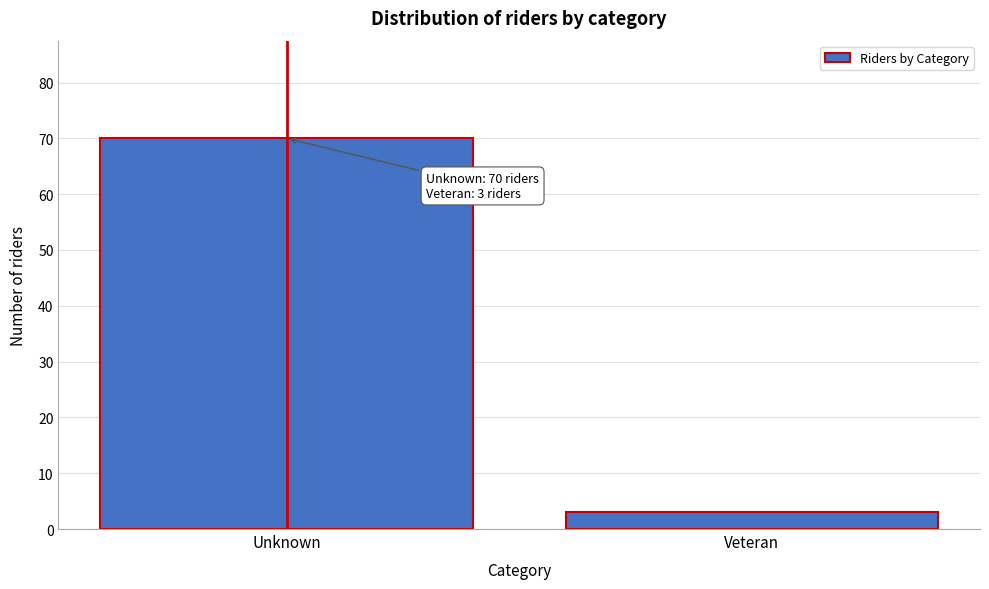

Reading left to right, transcribe all the data shown in this chart.

70	3